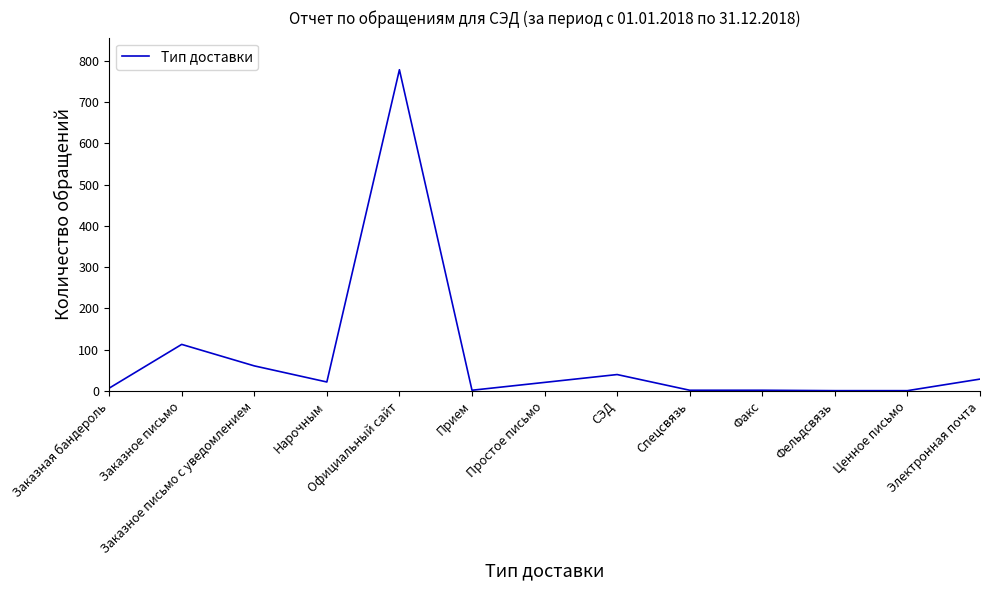

Between Нарочным and Официальный сайт, which is larger?

Официальный сайт